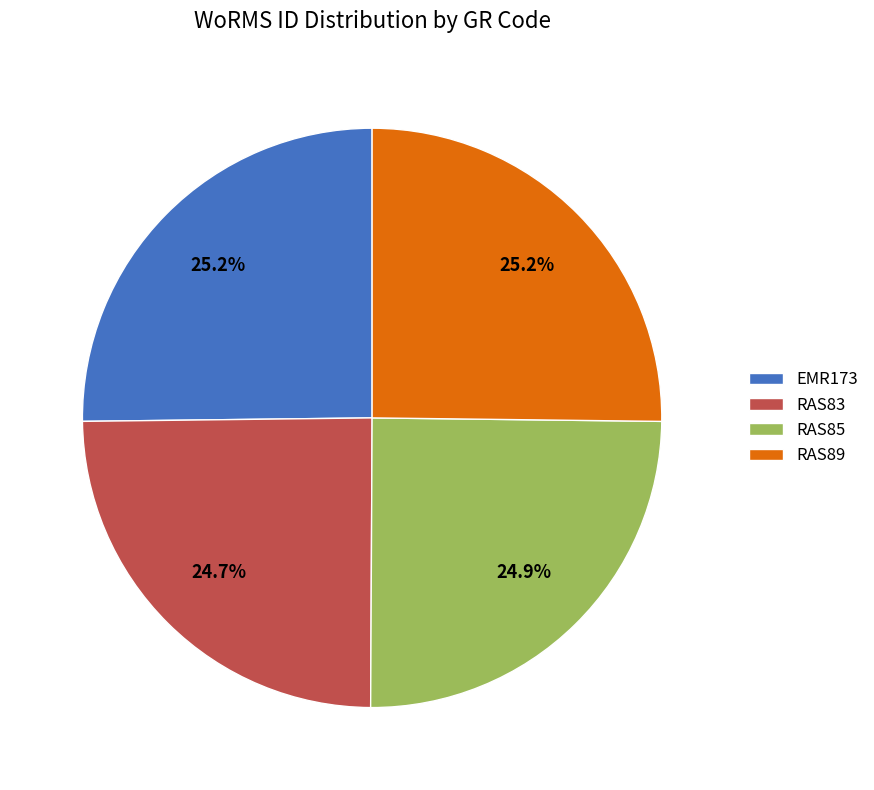

How much of the chart is everything except RAS83?

75.3%